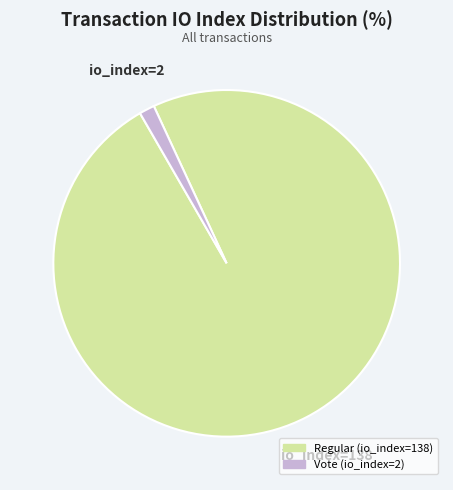

Which has a higher value, Regular (io_index=138) or Vote (io_index=2)?

Regular (io_index=138)